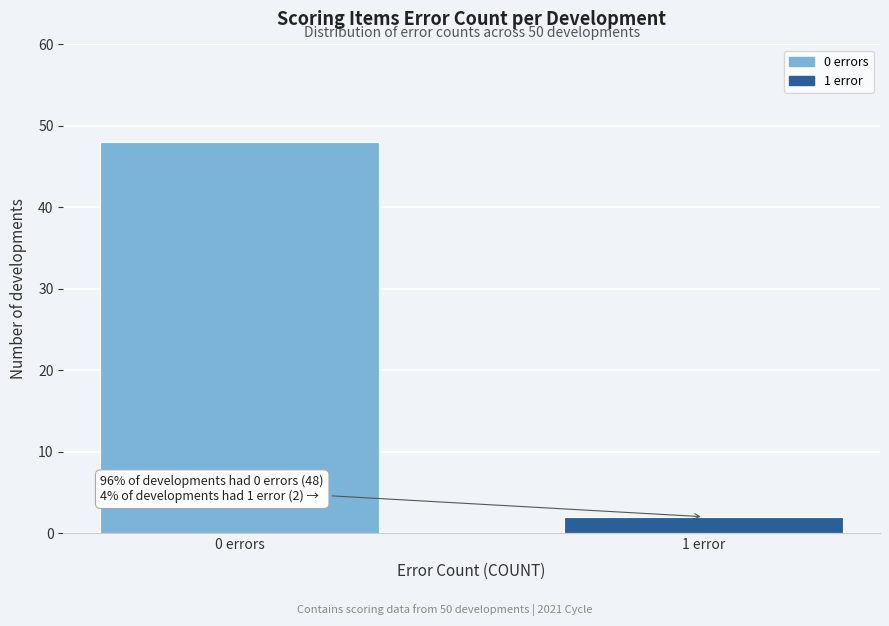

Reading left to right, list all the values displayed in this chart.

0 errors=48	1 error=2